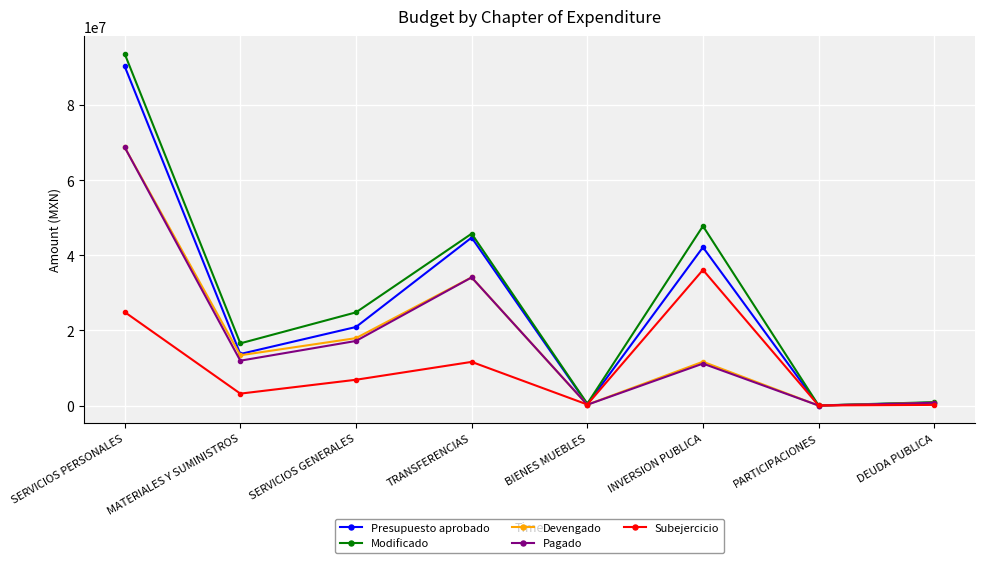

Between SERVICIOS GENERALES and TRANSFERENCIAS, which series saw the biggest shift?

Presupuesto aprobado